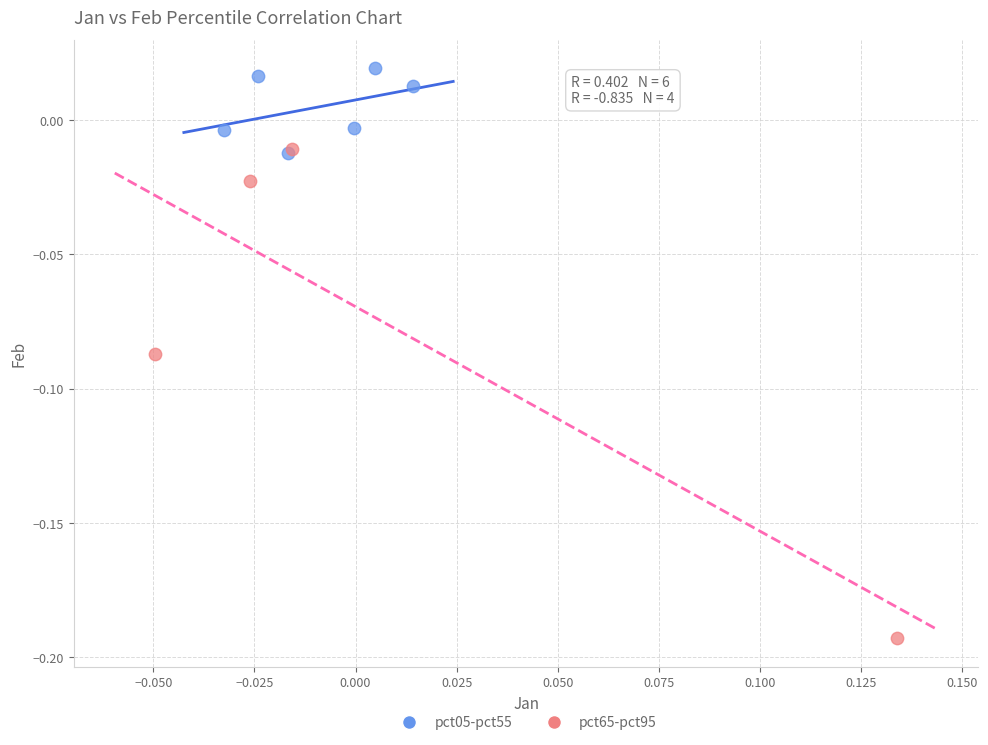

What are all the series names shown in the legend?

pct05-pct55, pct65-pct95